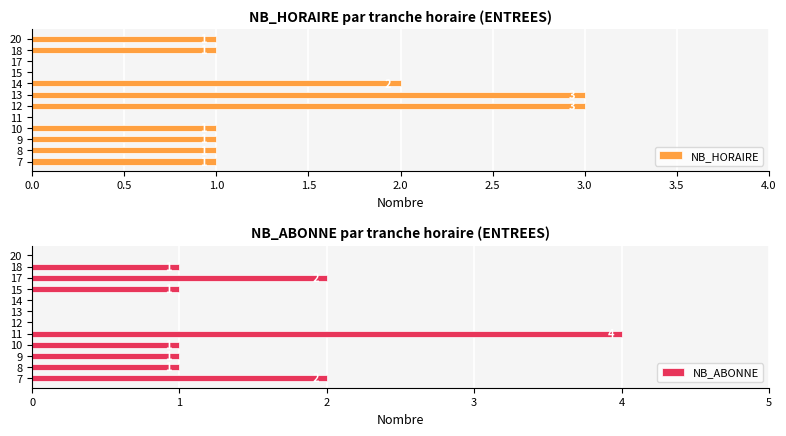

What is the difference between the second highest and minimum values in the NB_HORAIRE series?

3